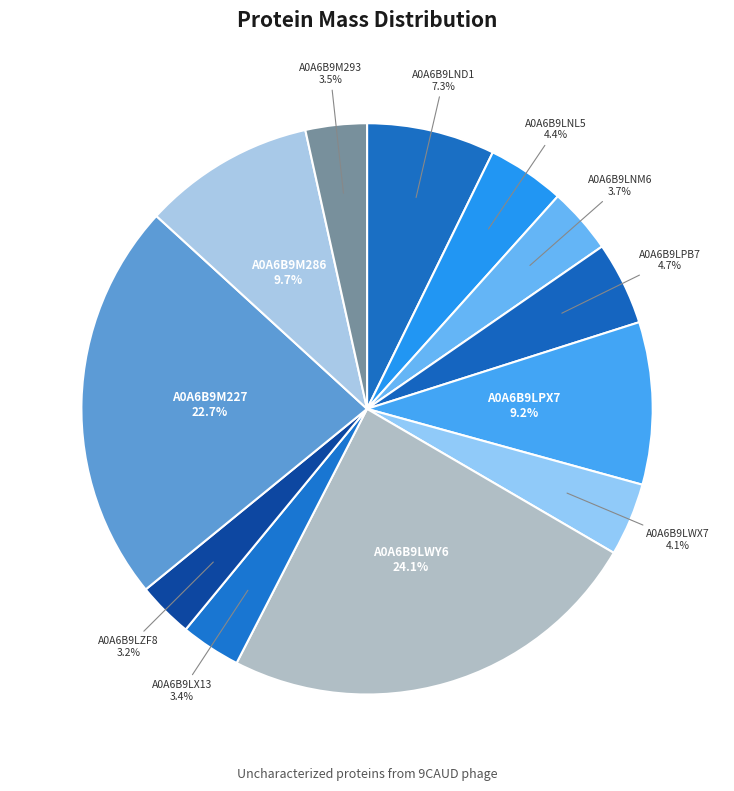

The A0A6B9LND1 slice represents 7% of the pie. True or false?

True